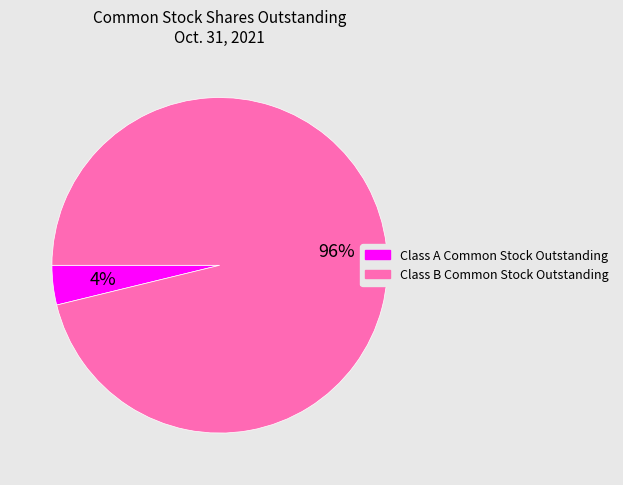

What percentage is the Class B Common Stock Outstanding slice, to the nearest percent?

96%